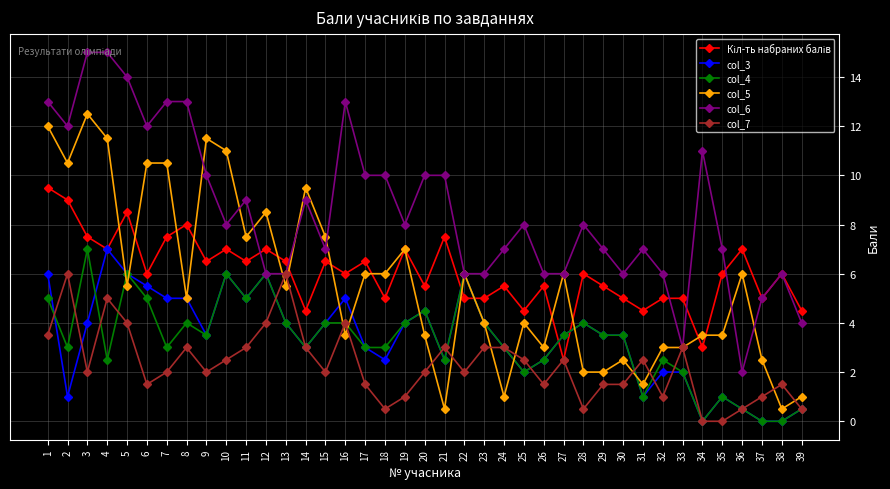

How many lines are shown in the chart?

6